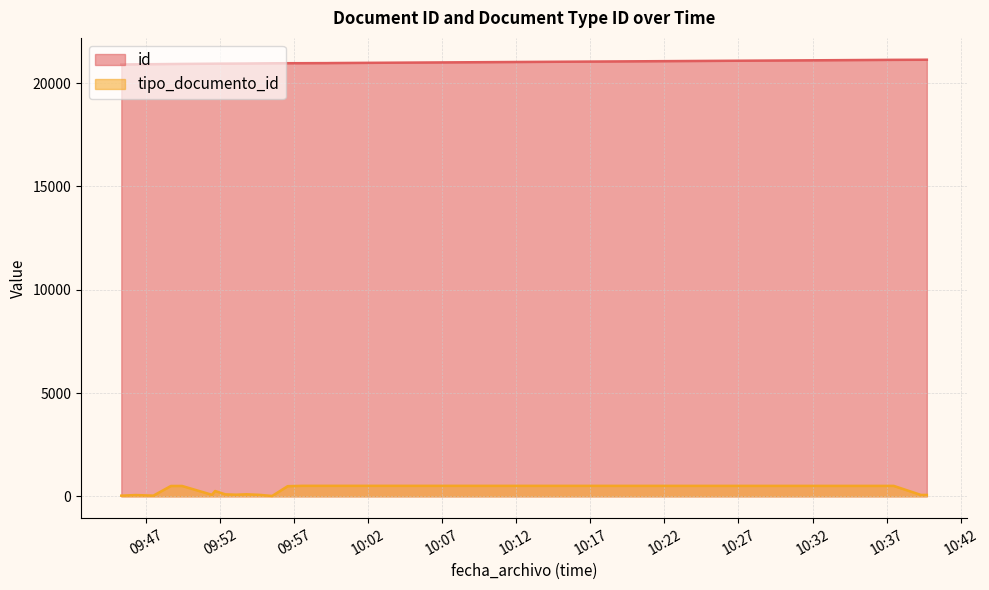

True or false: tipo_documento_id and id intersect in this chart.

False